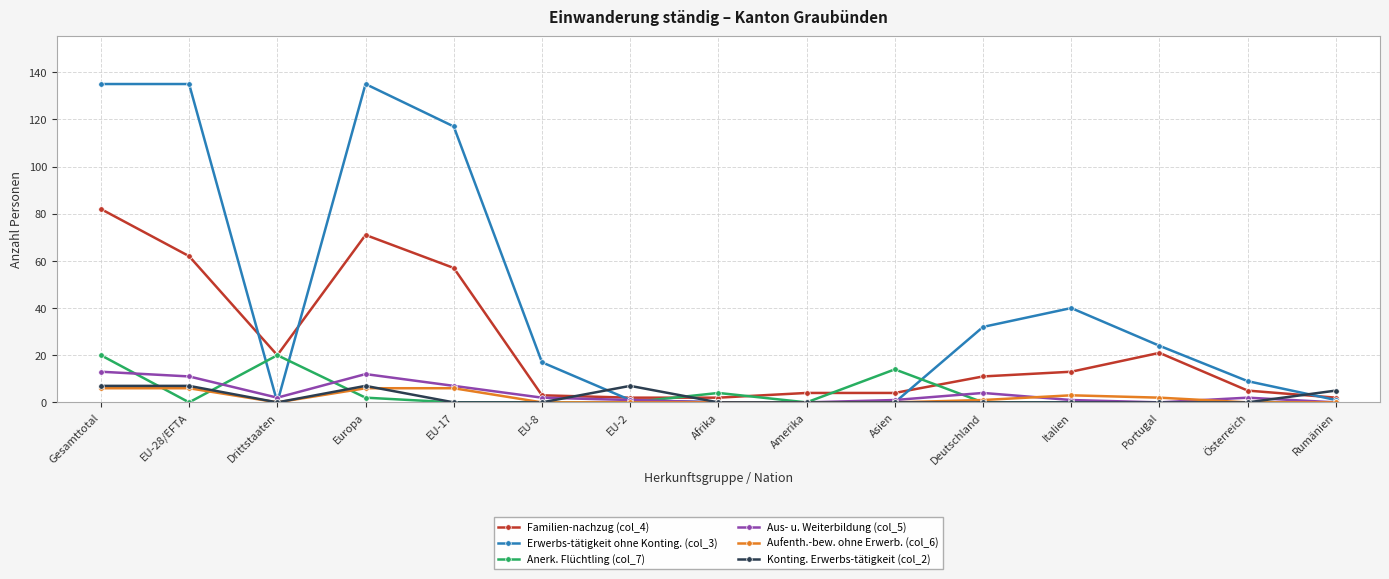

Reading left to right, extract all data points from this chart.

Familien-nachzug (col_4): 82	62	20	71	57	3	2	2	4	4	11	13	21	5	2
Erwerbs-tätigkeit ohne Konting. (col_3): 135	135	0	135	117	17	1	0	0	0	32	40	24	9	1
Anerk. Flüchtling (col_7): 20	0	20	2	0	0	0	4	0	14	0	0	0	0	0
Aus- u. Weiterbildung (col_5): 13	11	2	12	7	2	1	0	0	1	4	1	0	2	0
Aufenth.-bew. ohne Erwerb. (col_6): 6	6	0	6	6	0	0	0	0	0	1	3	2	0	0
Konting. Erwerbs-tätigkeit (col_2): 7	7	0	7	0	0	7	0	0	0	0	0	0	0	5